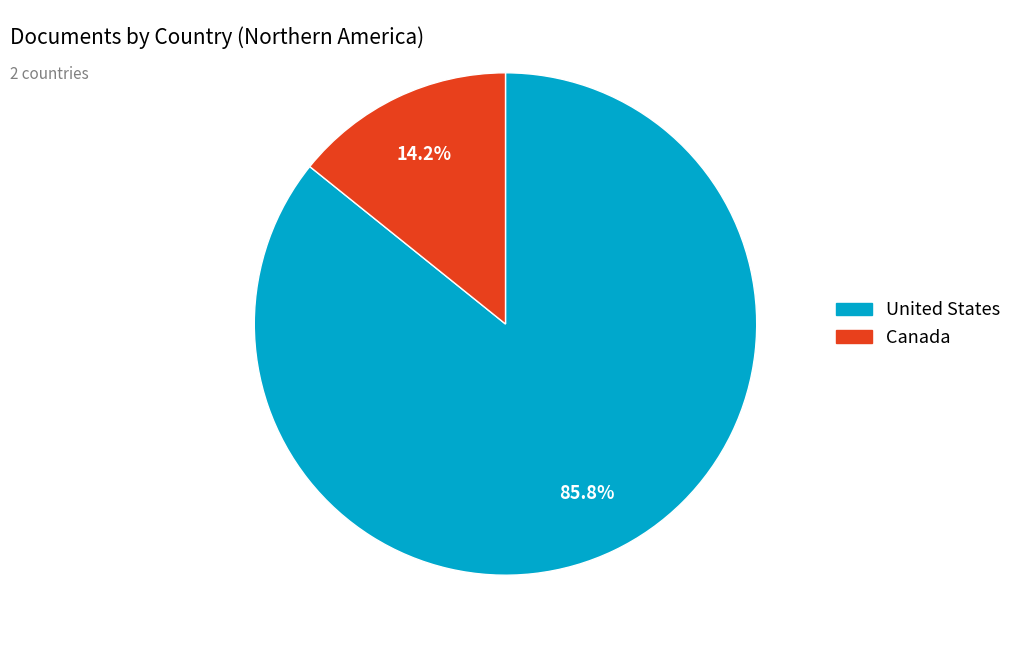

True or false: United States accounts for 86% of the total.

True